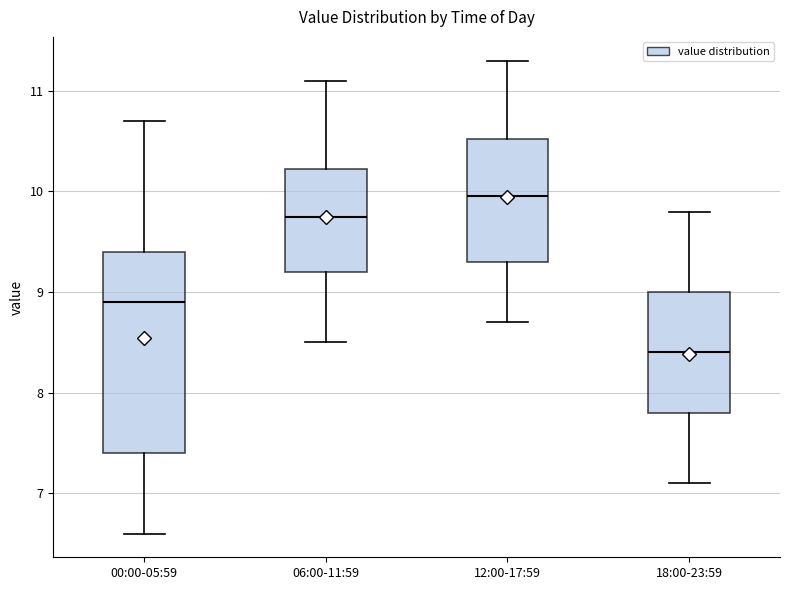

Reading left to right, transcribe this box plot: for each box, give where its median line is, the range the box spans, and where its two whiskers end, as read against the y-axis. The values are not printed on the chart, so give them approximately, as read against the axis.

00:00-05:59: median 8.9, box 7.4 to 9.4, whiskers 6.6 to 10.7
06:00-11:59: median 9.8, box 9.2 to 10.2, whiskers 8.5 to 11.1
12:00-17:59: median 10.0, box 9.3 to 10.5, whiskers 8.7 to 11.3
18:00-23:59: median 8.4, box 7.8 to 9.0, whiskers 7.1 to 9.8